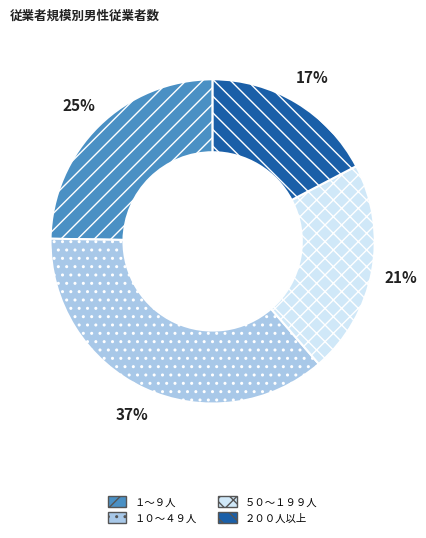

Which has a higher value, １０～４９人 or ２００人以上?

１０～４９人